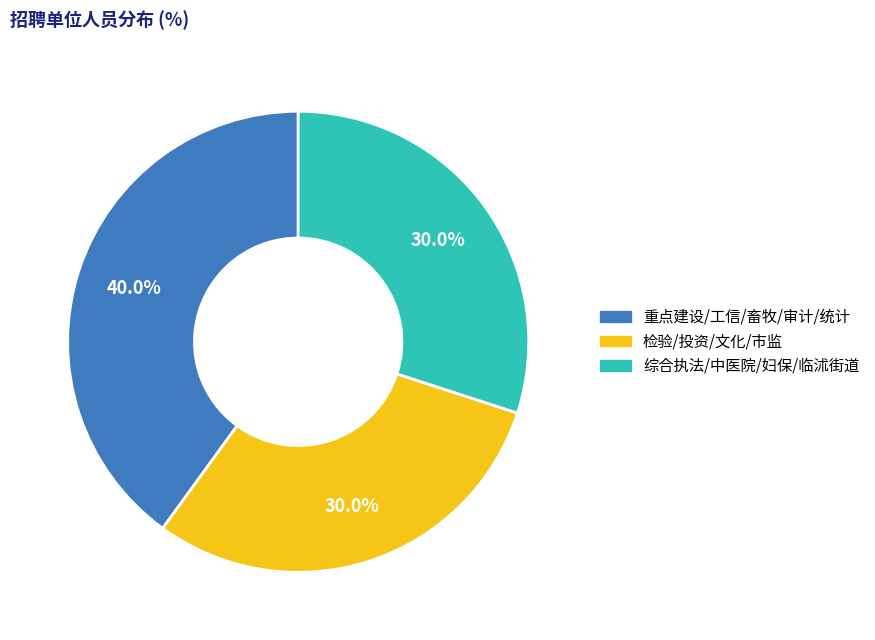

To the nearest percent, what is the average slice percentage?

33%